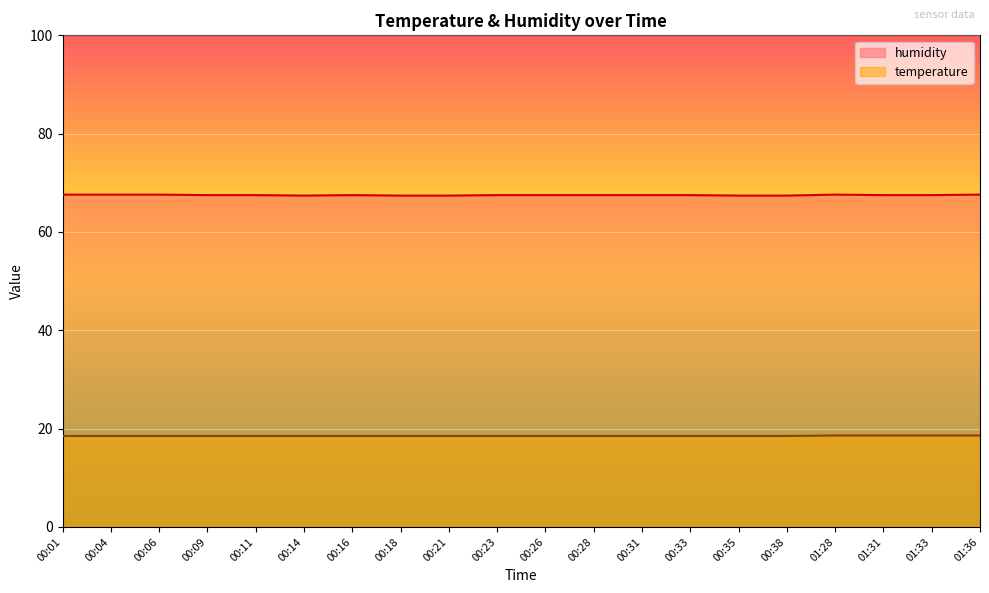

Which has a higher value, 00:35 or 00:38?

00:35